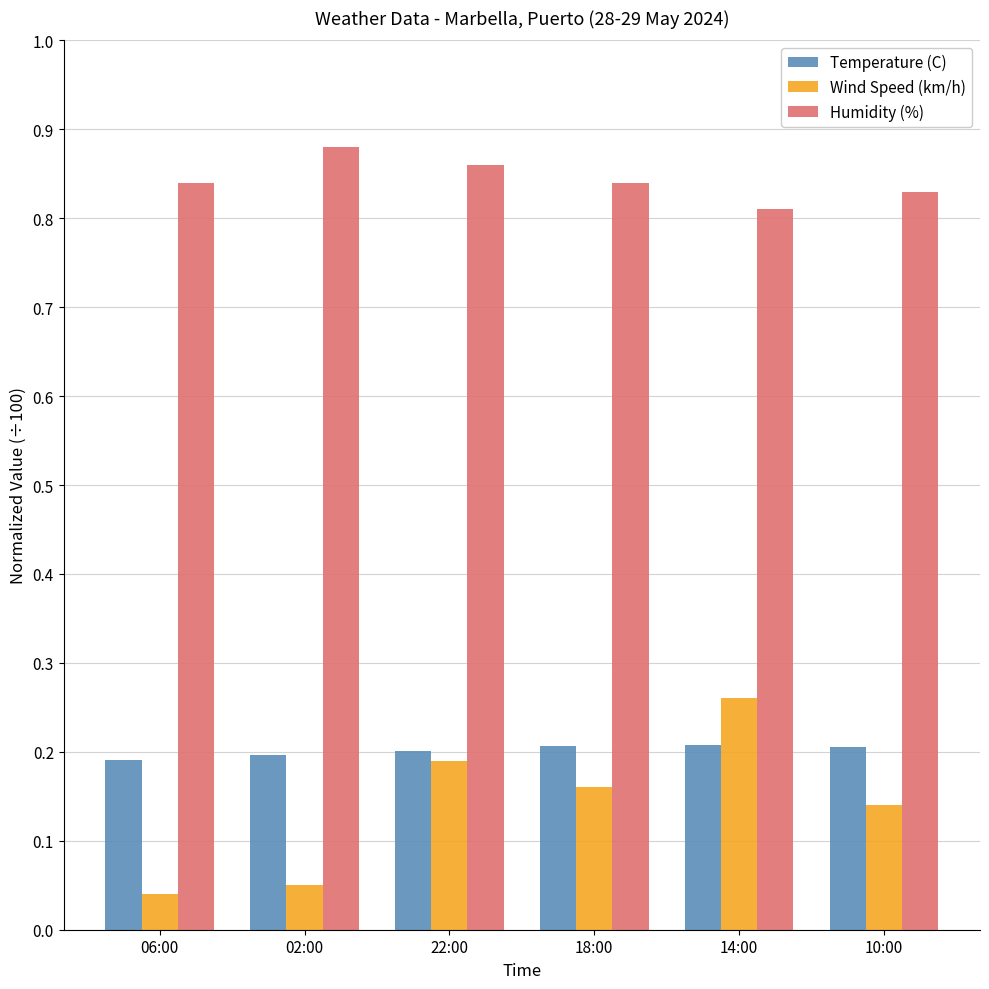

What position from the right is 14:00?

2